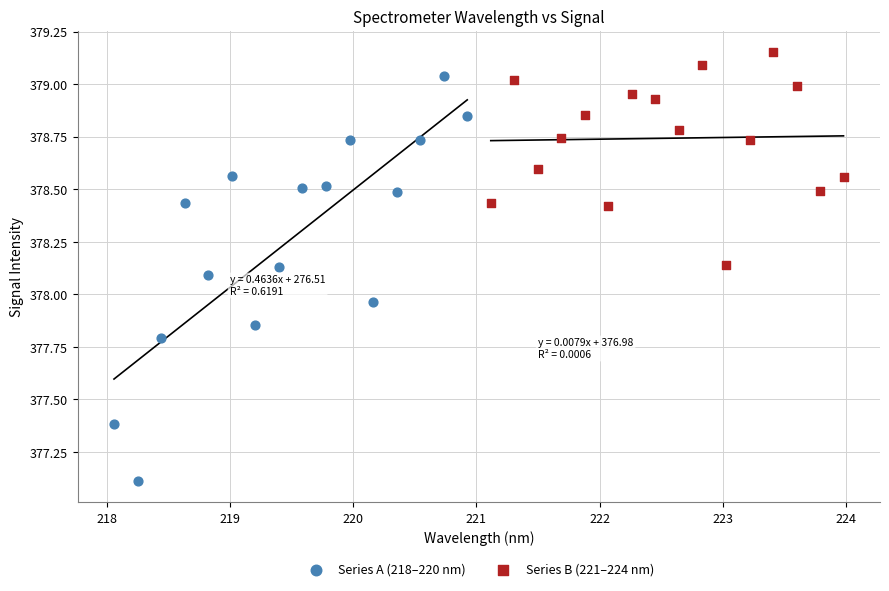

Which series contains the lowest Y value?

Series A (218–220 nm)